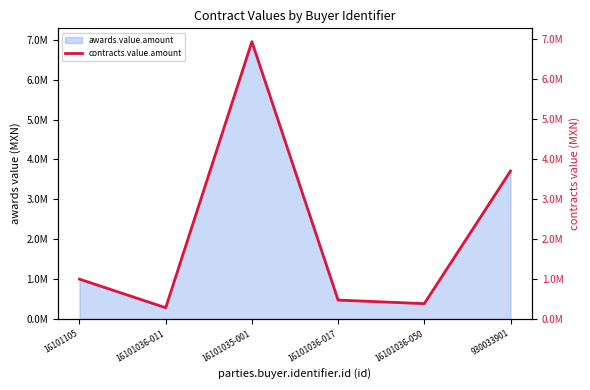

What is the greatest value displayed?

6938698.9